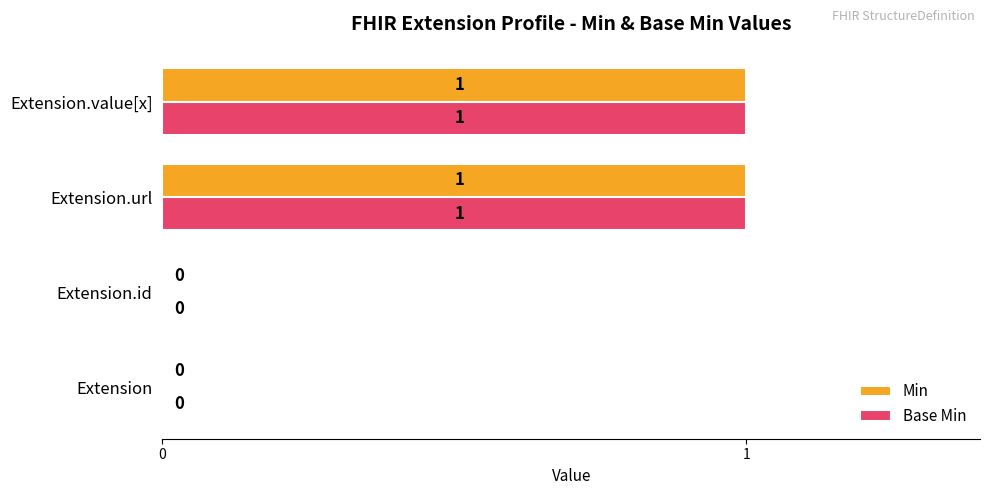

Is it true that Base Min equals 2 at Extension.value[x]?

False